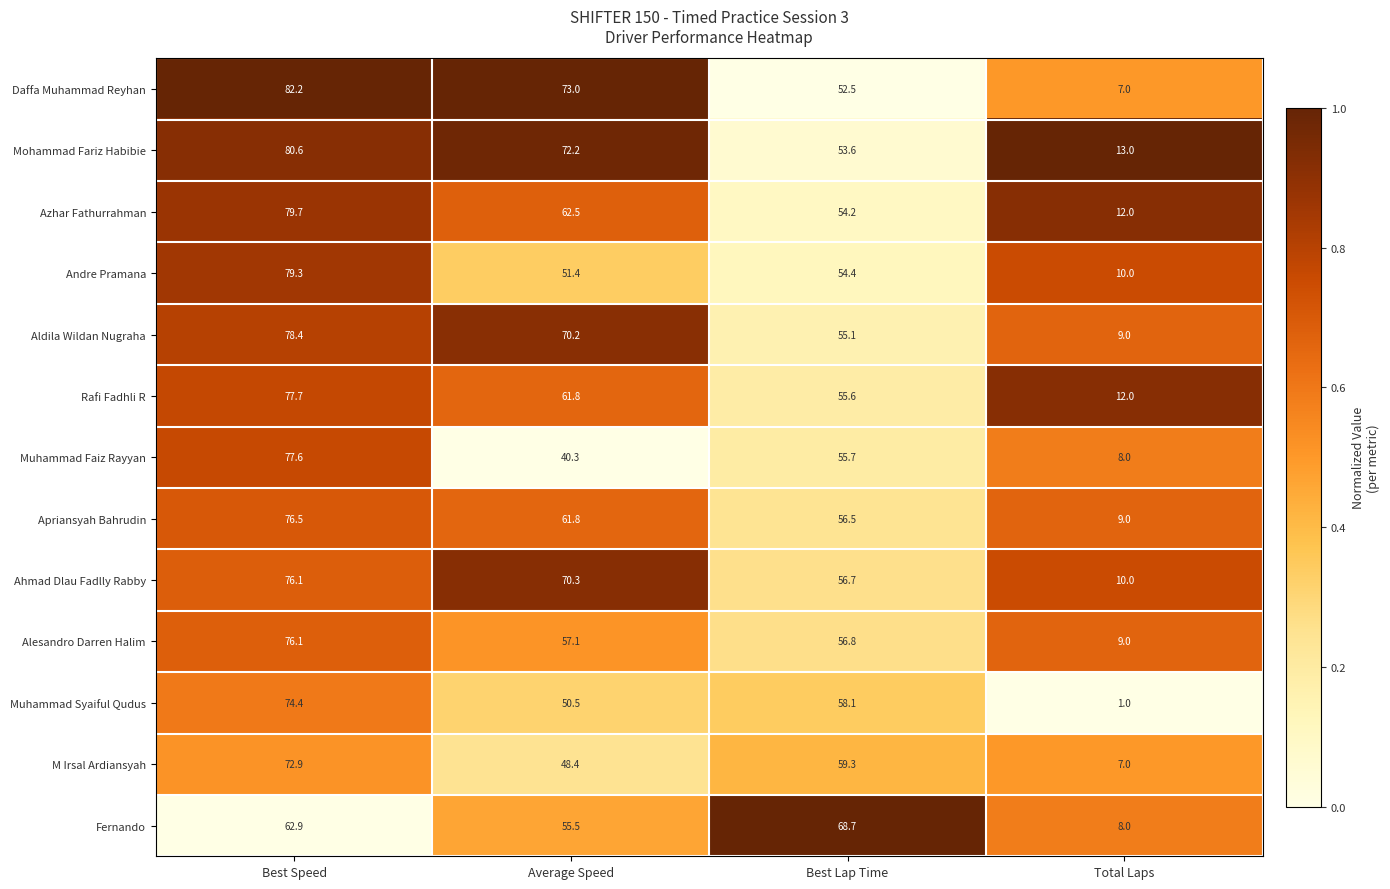

Is the value of Aldila Wildan Nugraha at Best Speed greater than the value of Azhar Fathurrahman at Total Laps?

Yes